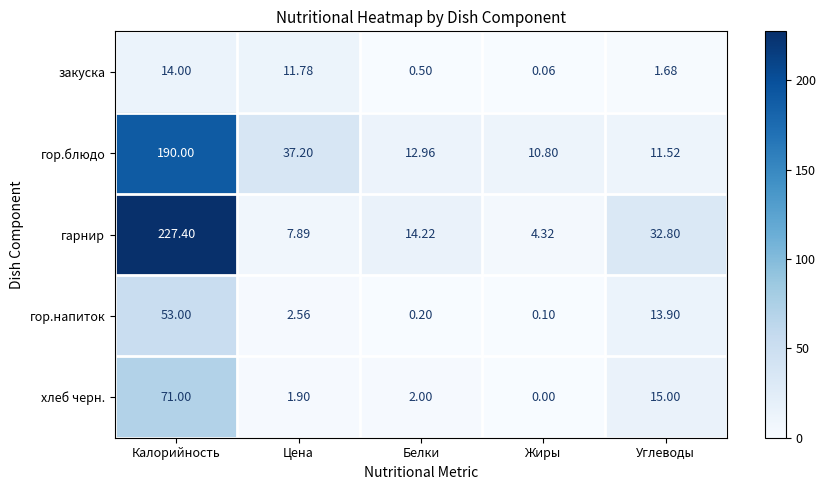

At which category does the chart reach its peak across all series?

Калорийность